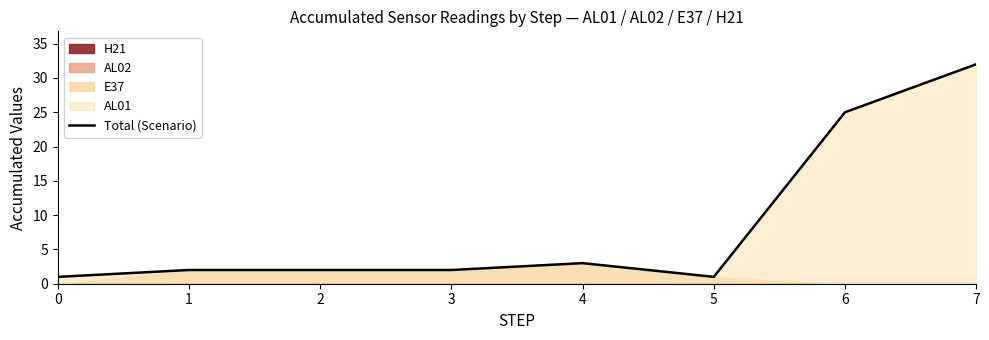

What is the ratio of the value at 1 to the value at 7?

0.1